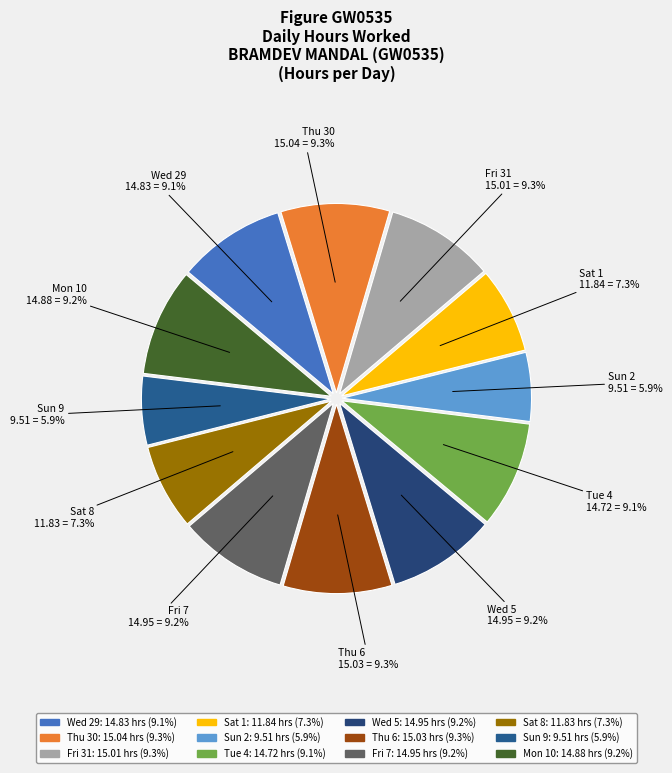

Do Fri 7 and Sat 8 together represent more than half of the pie?

No